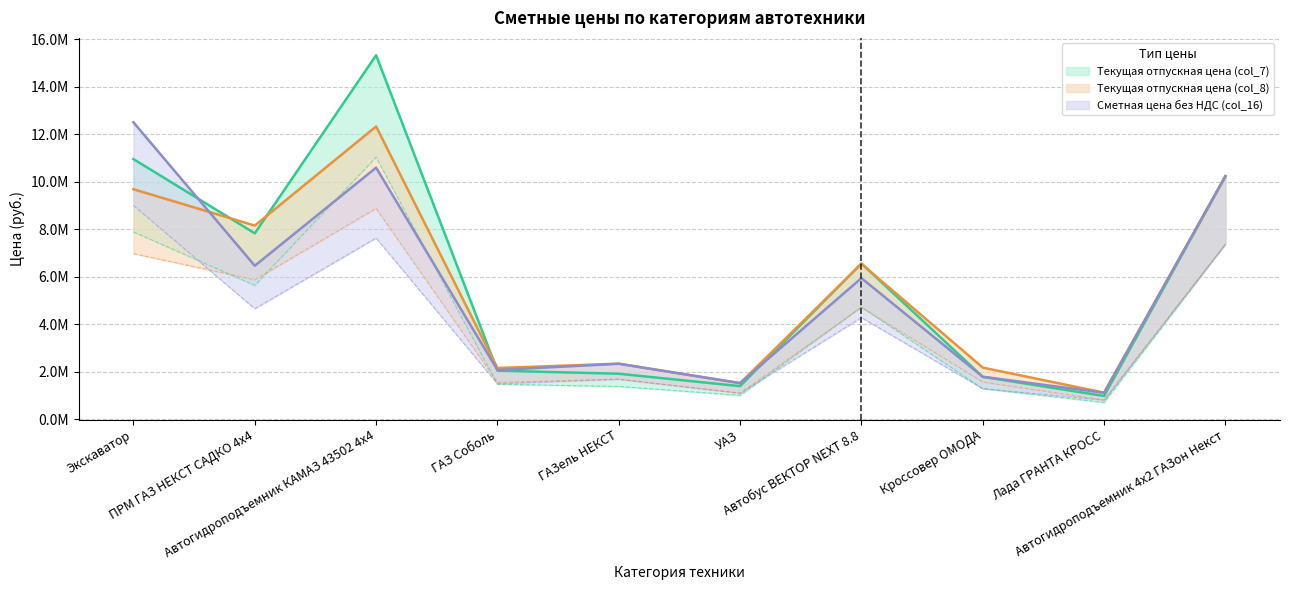

Reading left to right, what are all the values shown in this chart?

Текущая отпускная цена (col_7): 10950200.0	7825000.0	15325833.3	2038033.3	1909400.0	1387391.5	6555833.3	1777984.2	974025.8	10229166.7
Текущая отпускная цена (col_8): 9681315.8	8150000.0	12325000.0	2150000.0	2333333.3	1511250.0	6539166.7	2168250.0	1112375.0	10229166.7
Сметная цена без НДС (col_16): 12500000.0	6458333.3	10590600.0	2065750.0	2329166.7	1515416.7	5936920.0	1782500.0	1107083.3	10229166.7